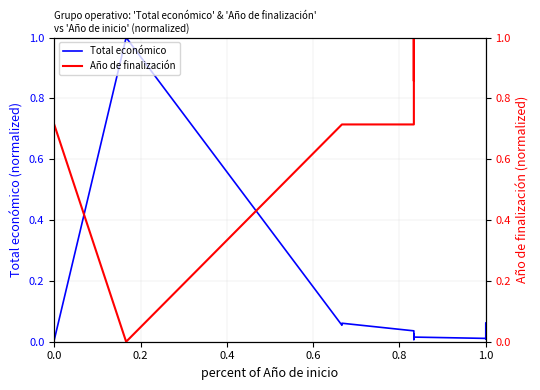

Rank the series by their average value, from lowest to highest.

Total económico, Año de finalización